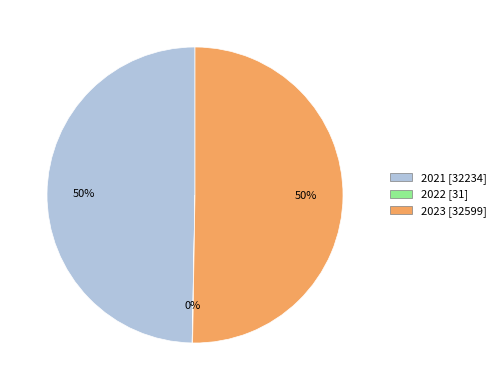

What is the majority slice?

2023